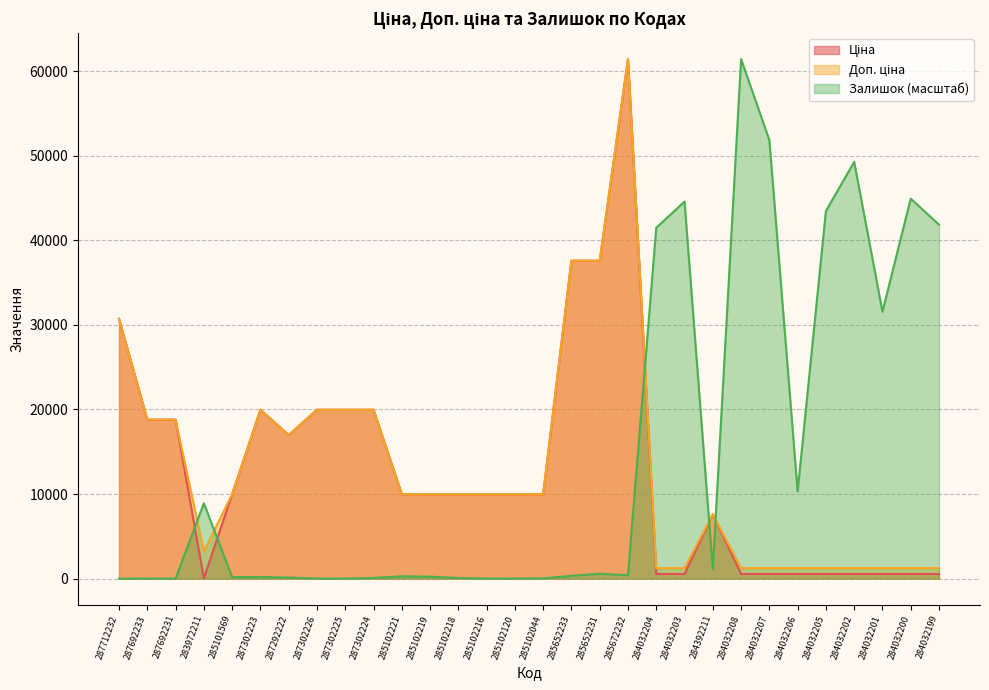

What is the label of the 15th point from the left?

285102120